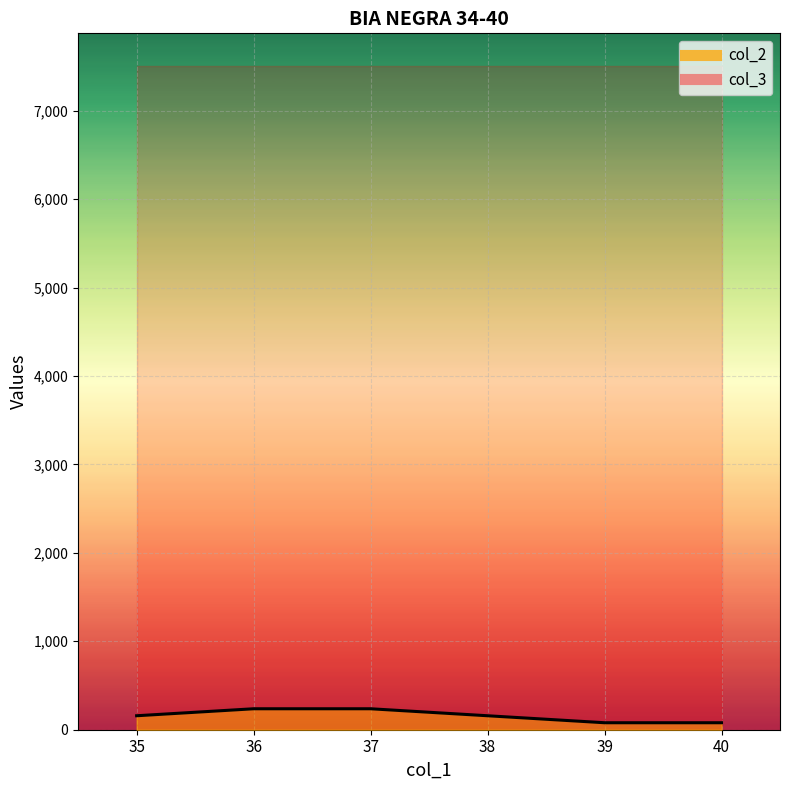

Which label corresponds to the smallest value in the chart?

39